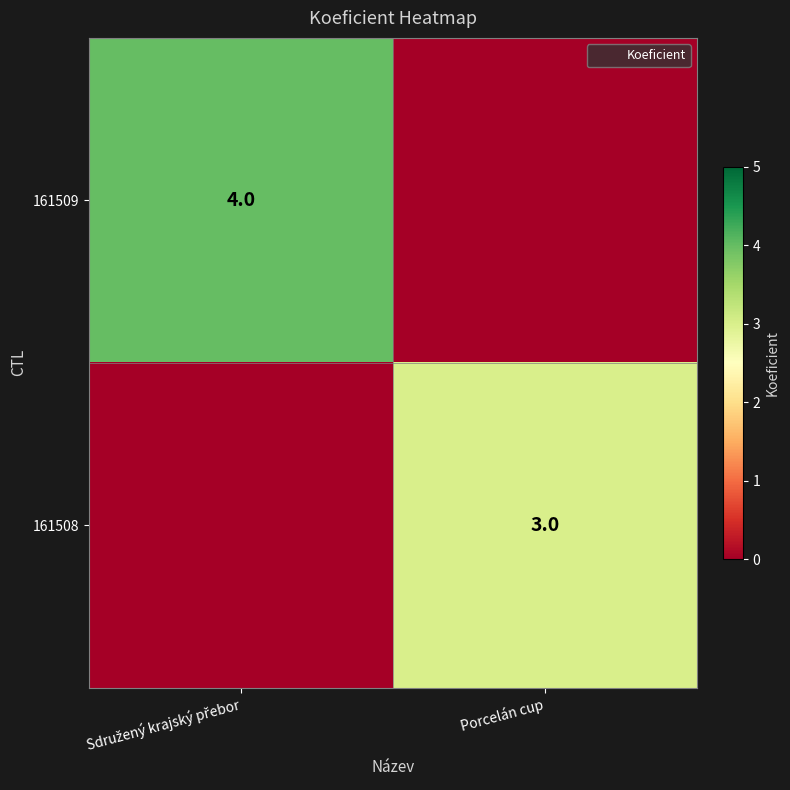

The value of 161508 at Porcelán cup is 5. True or false?

False